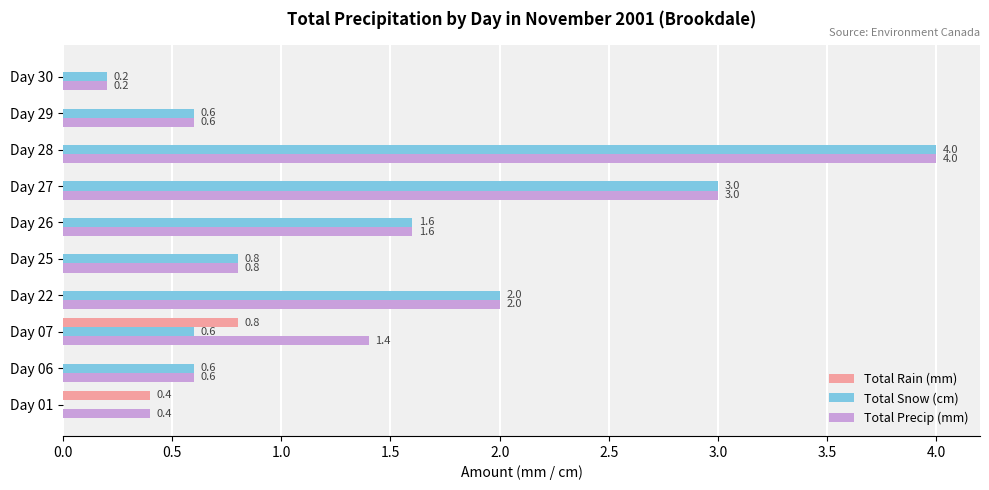

Which category has the highest value in the Total Rain (mm) series?

Day 07